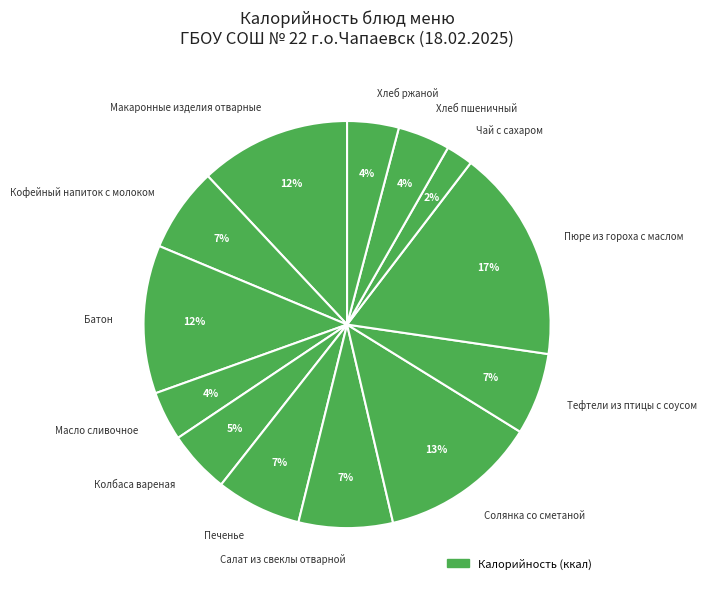

True or false: Масло сливочное accounts for 4% of the total.

True